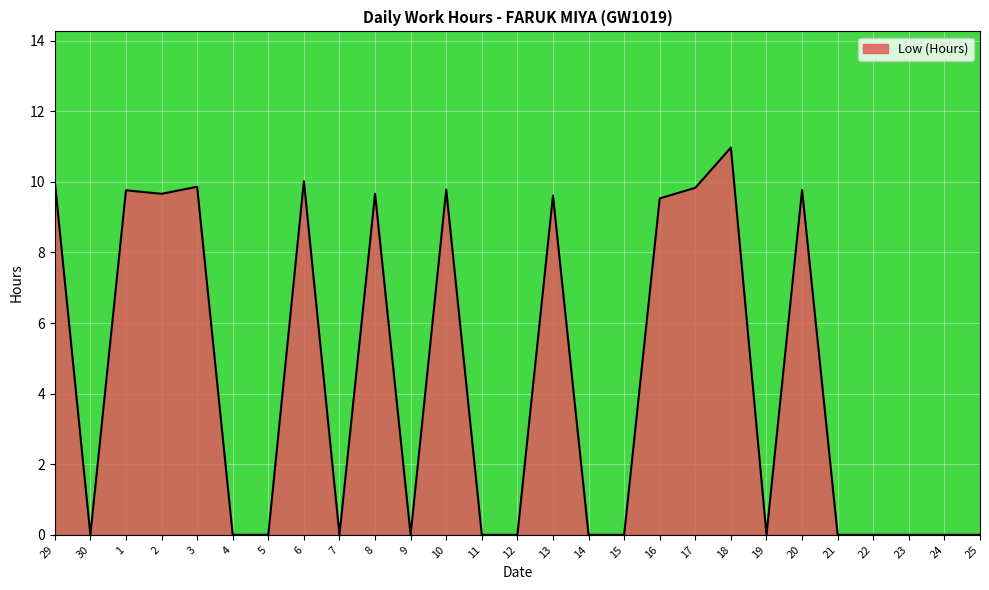

Count the number of data series in this chart.

1